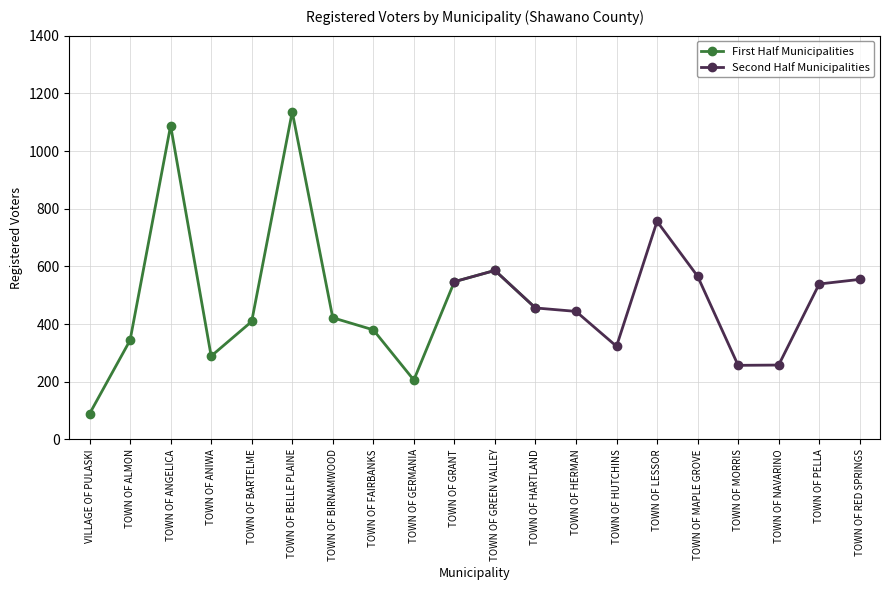

Which has a higher value, TOWN OF FAIRBANKS or TOWN OF BIRNAMWOOD?

TOWN OF BIRNAMWOOD